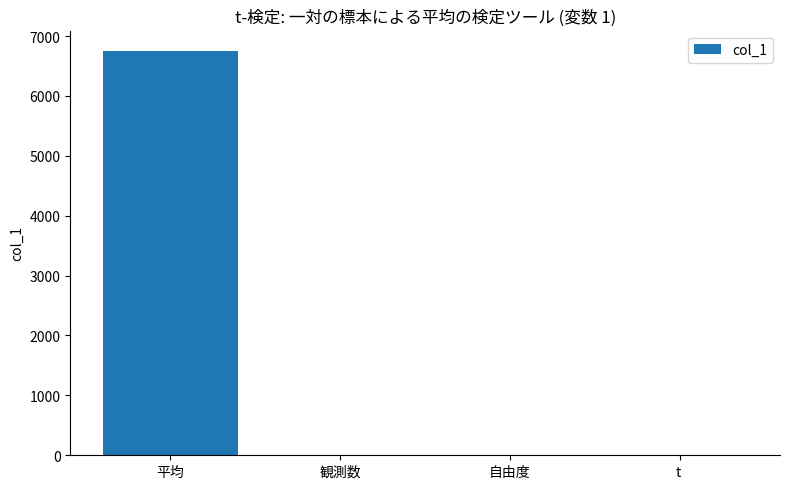

True or false: the data shows 6753.6 at 平均.

True